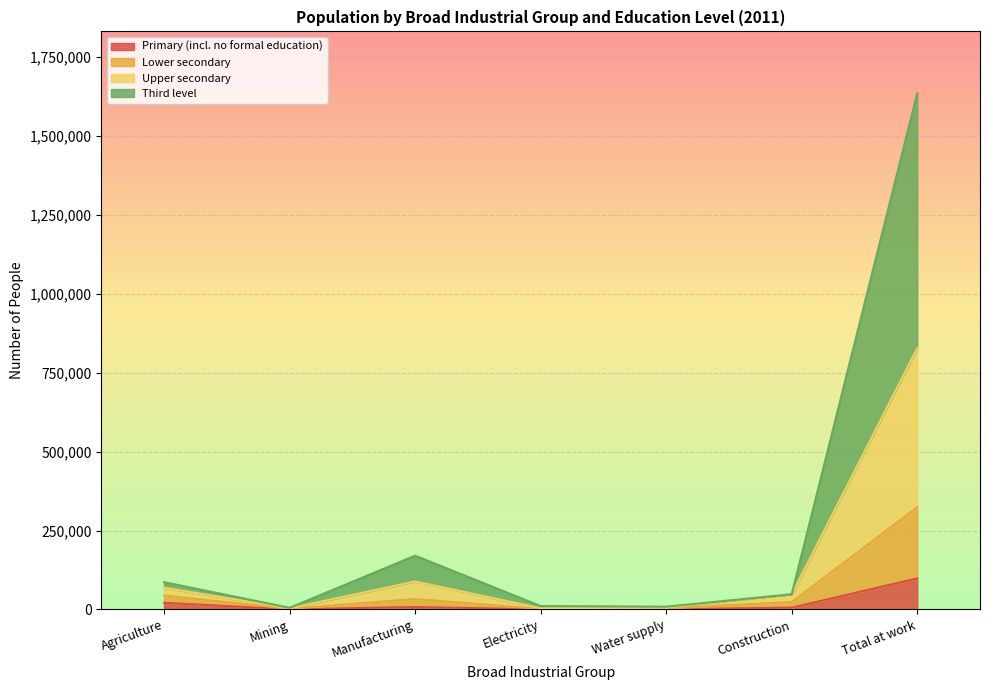

What is the highest value of the Primary (incl. no formal education) series?

98392